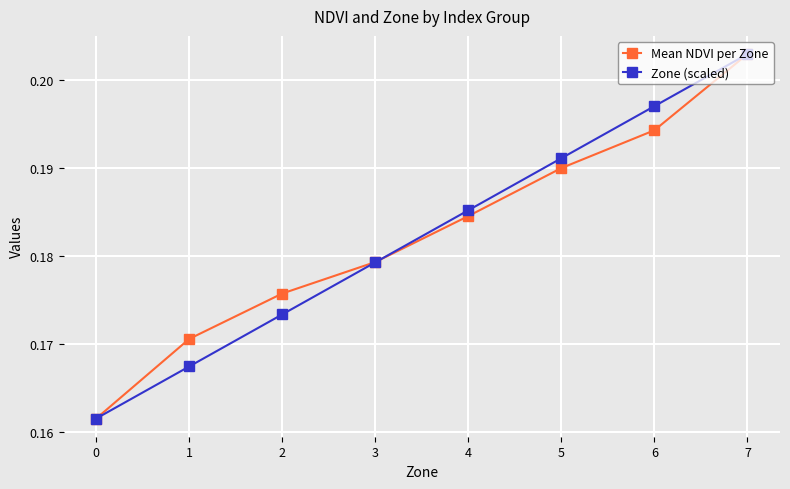

True or false: Zone (scaled) has more than 0 points higher than both neighbors.

False